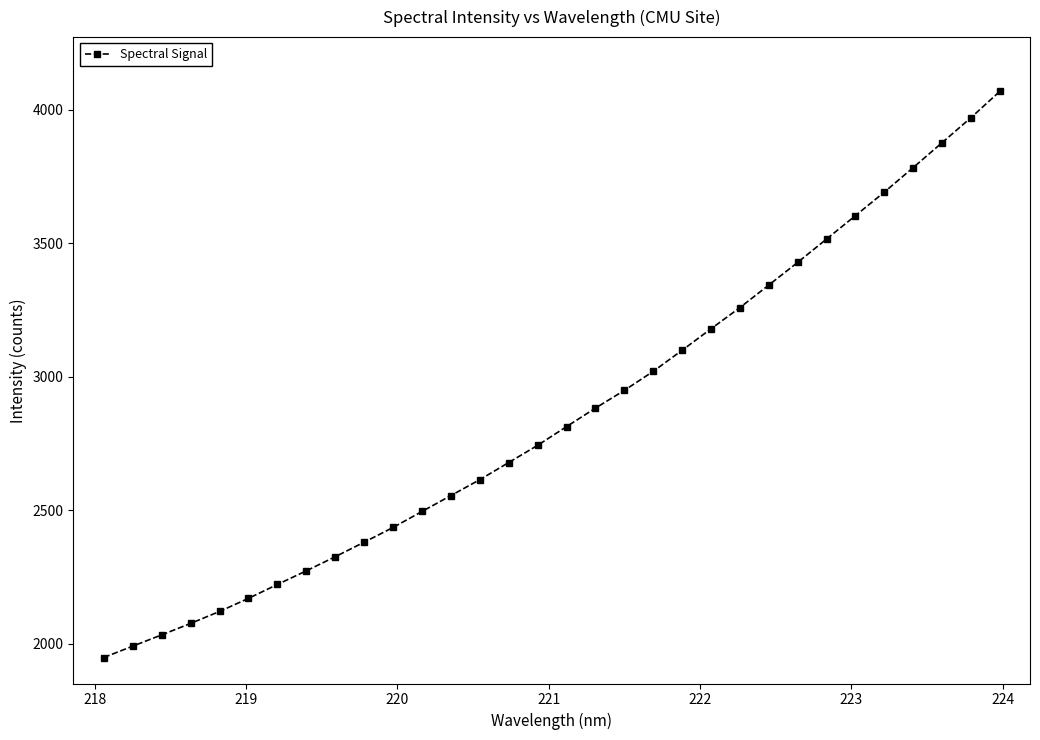

What is the maximum value shown in the chart?

4068.5